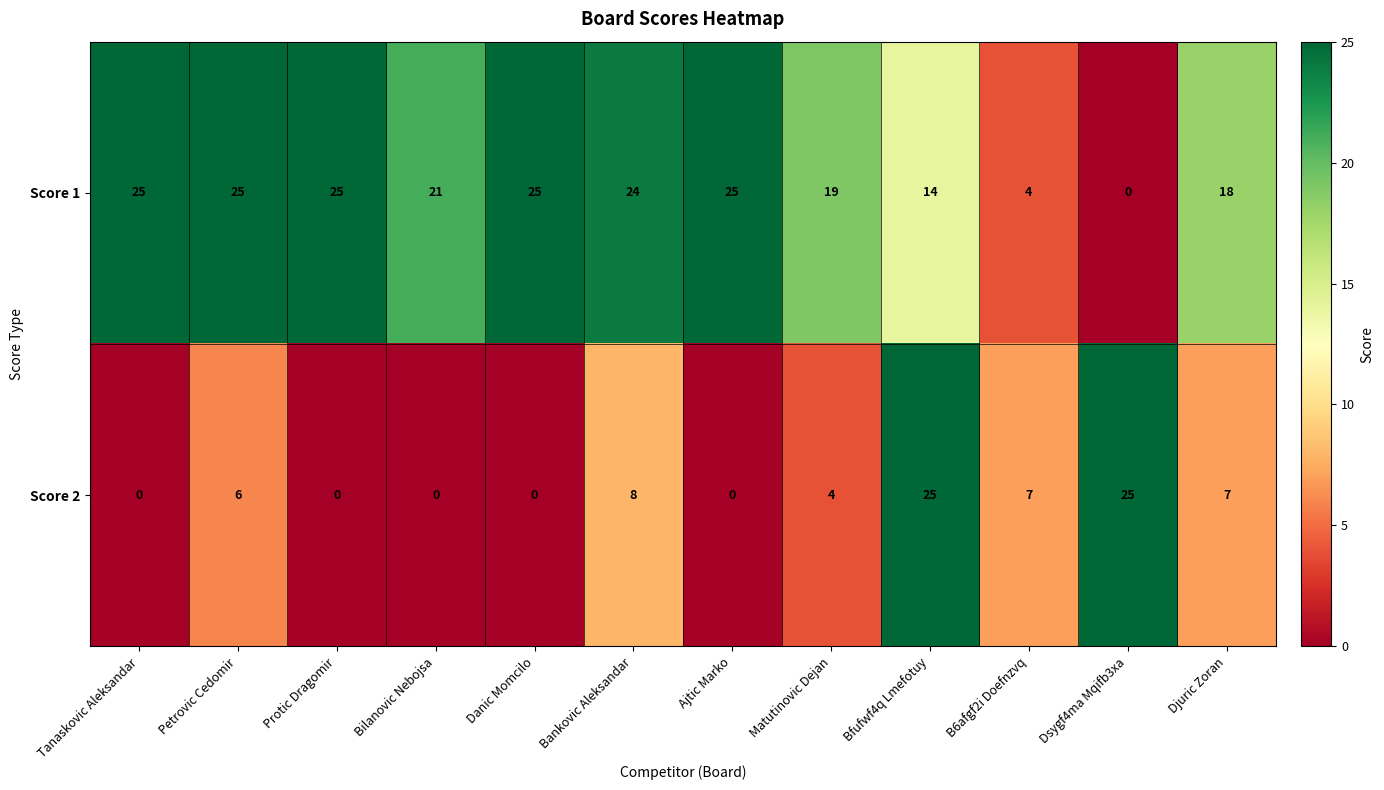

Reading left to right, list all the values displayed in this chart.

Score 1: Tanaskovic Aleksandar=25	Petrovic Cedomir=25	Protic Dragomir=25	Bilanovic Nebojsa=21	Danic Momcilo=25	Bankovic Aleksandar=24	Ajtic Marko=25	Matutinovic Dejan=19	Bfufwf4q Lmefotuy=14	B6afgf2i Doefnzvq=4	Dsygf4ma Mqifb3xa=0	Djuric Zoran=18
Score 2: Tanaskovic Aleksandar=0	Petrovic Cedomir=6	Protic Dragomir=0	Bilanovic Nebojsa=0	Danic Momcilo=0	Bankovic Aleksandar=8	Ajtic Marko=0	Matutinovic Dejan=4	Bfufwf4q Lmefotuy=25	B6afgf2i Doefnzvq=7	Dsygf4ma Mqifb3xa=25	Djuric Zoran=7